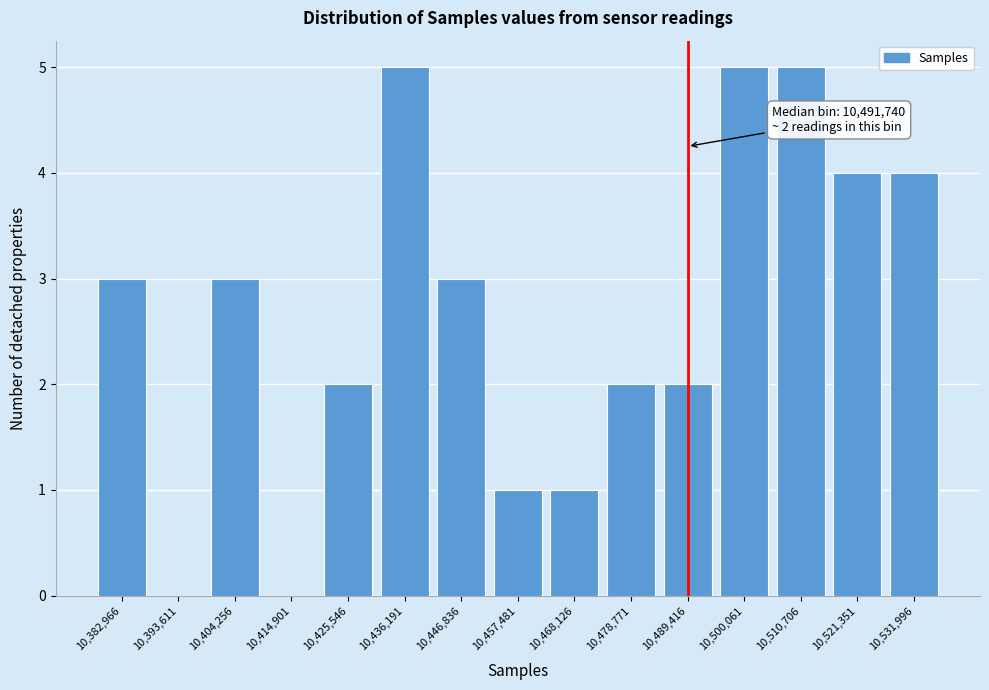

Reading right to left, extract all data points from this chart.

10,531,996=4	10,521,351=4	10,510,706=5	10,500,061=5	10,489,416=2	10,478,771=2	10,468,126=1	10,457,481=1	10,446,836=3	10,436,191=5	10,425,546=2	10,414,901=0	10,404,256=3	10,393,611=0	10,382,966=3